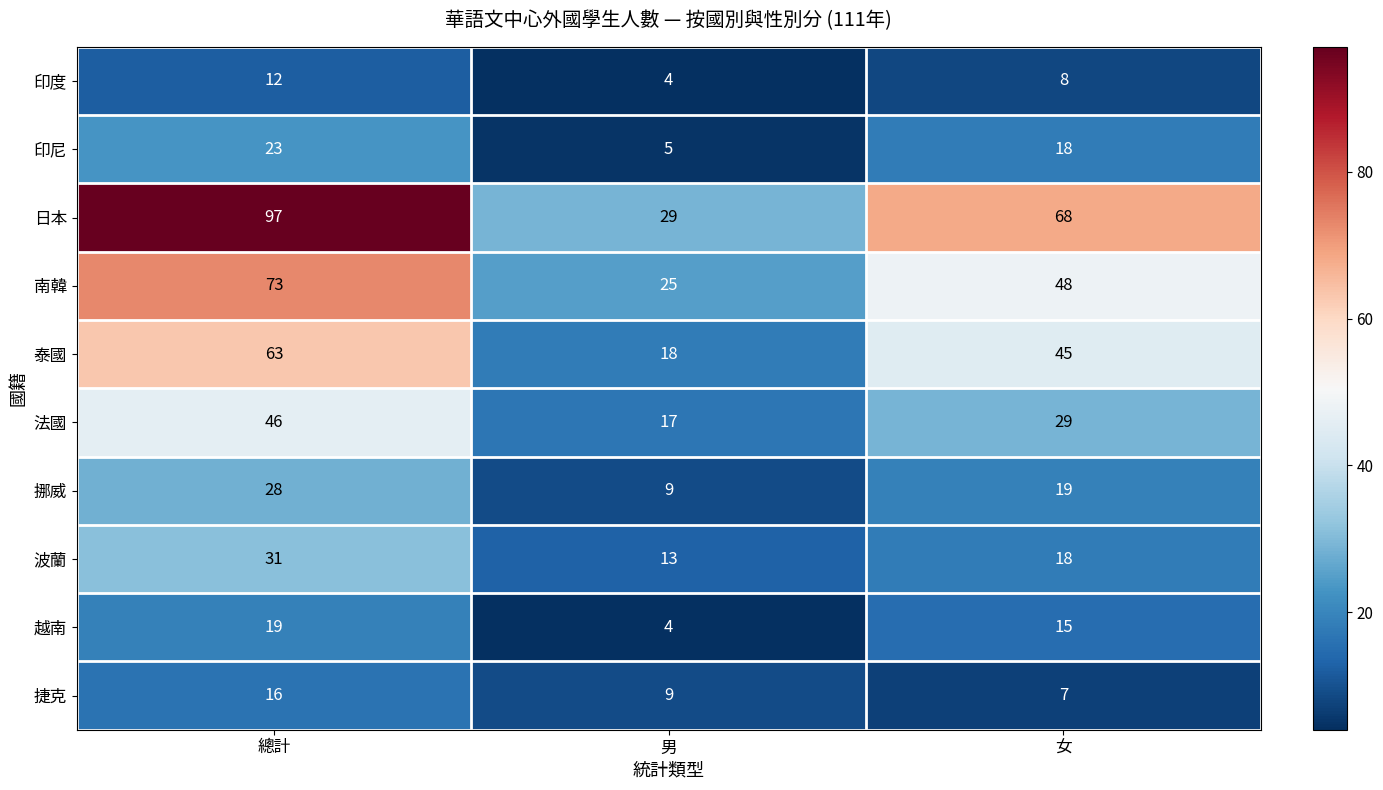

Is it true that 捷克 equals 3 at 女?

False